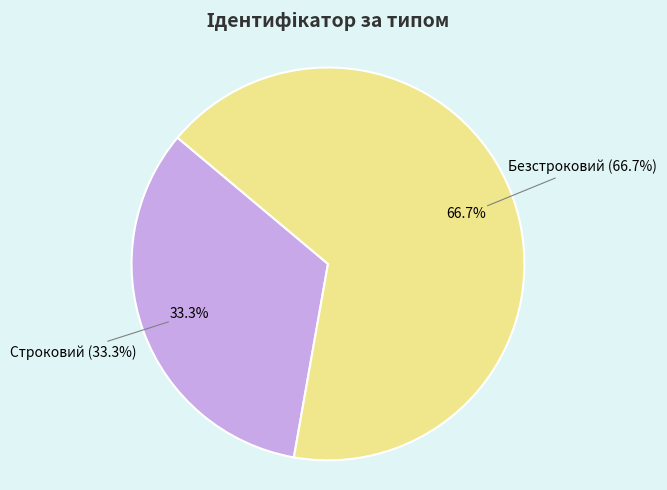

To the nearest percent, what is the difference between the Безстроковий and Строковий slice percentages?

33%